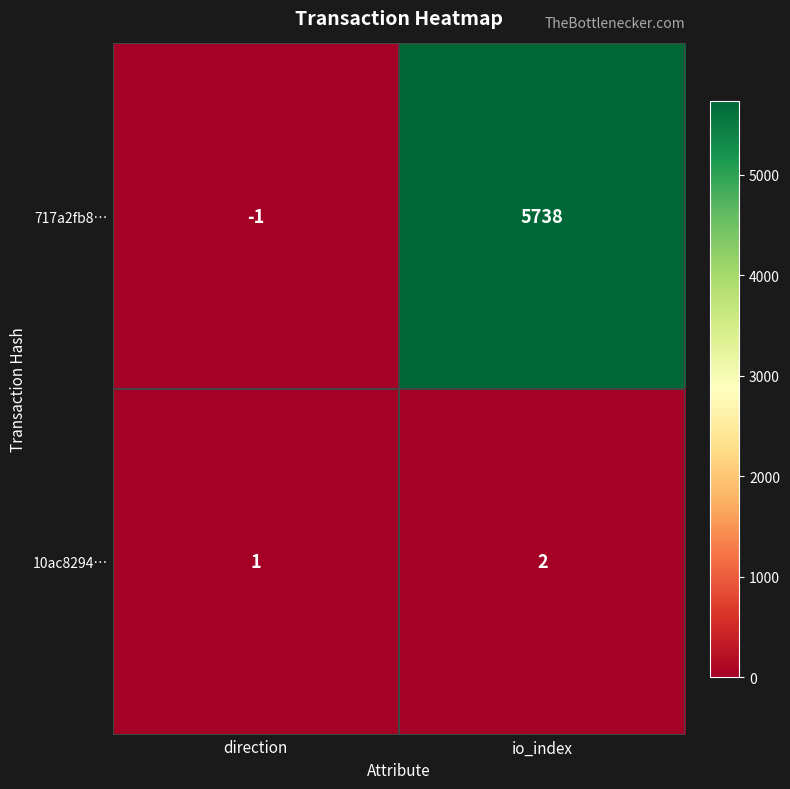

Which label corresponds to the smallest value in the chart?

direction